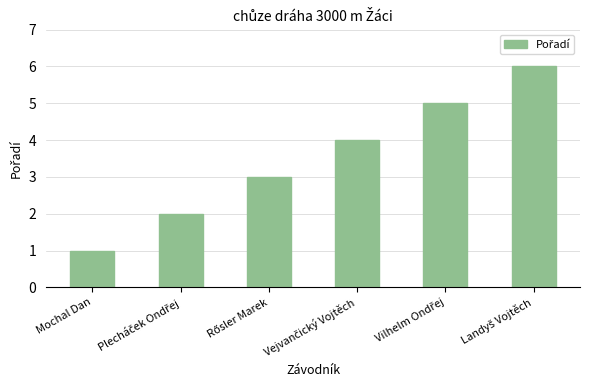

How many bars are there in total?

6